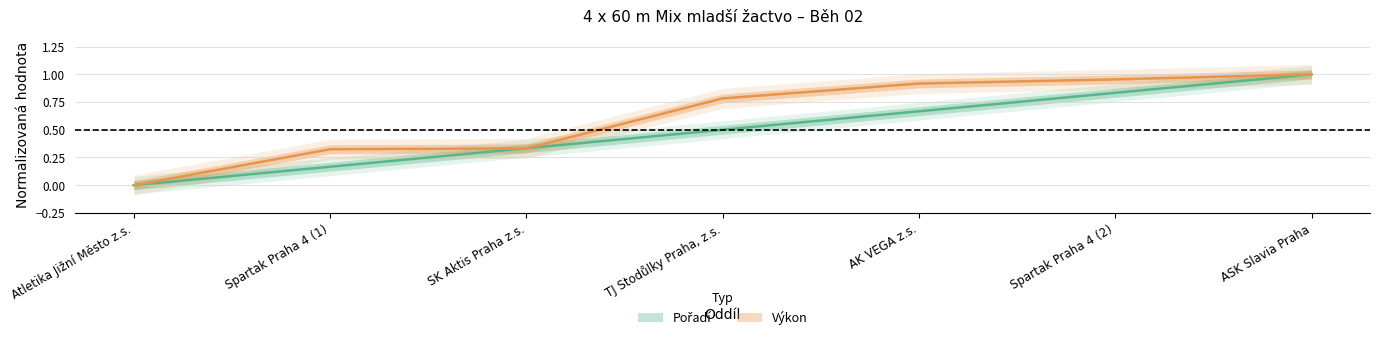

What is the label of the 5th point from the left?

AK VEGA z.s.